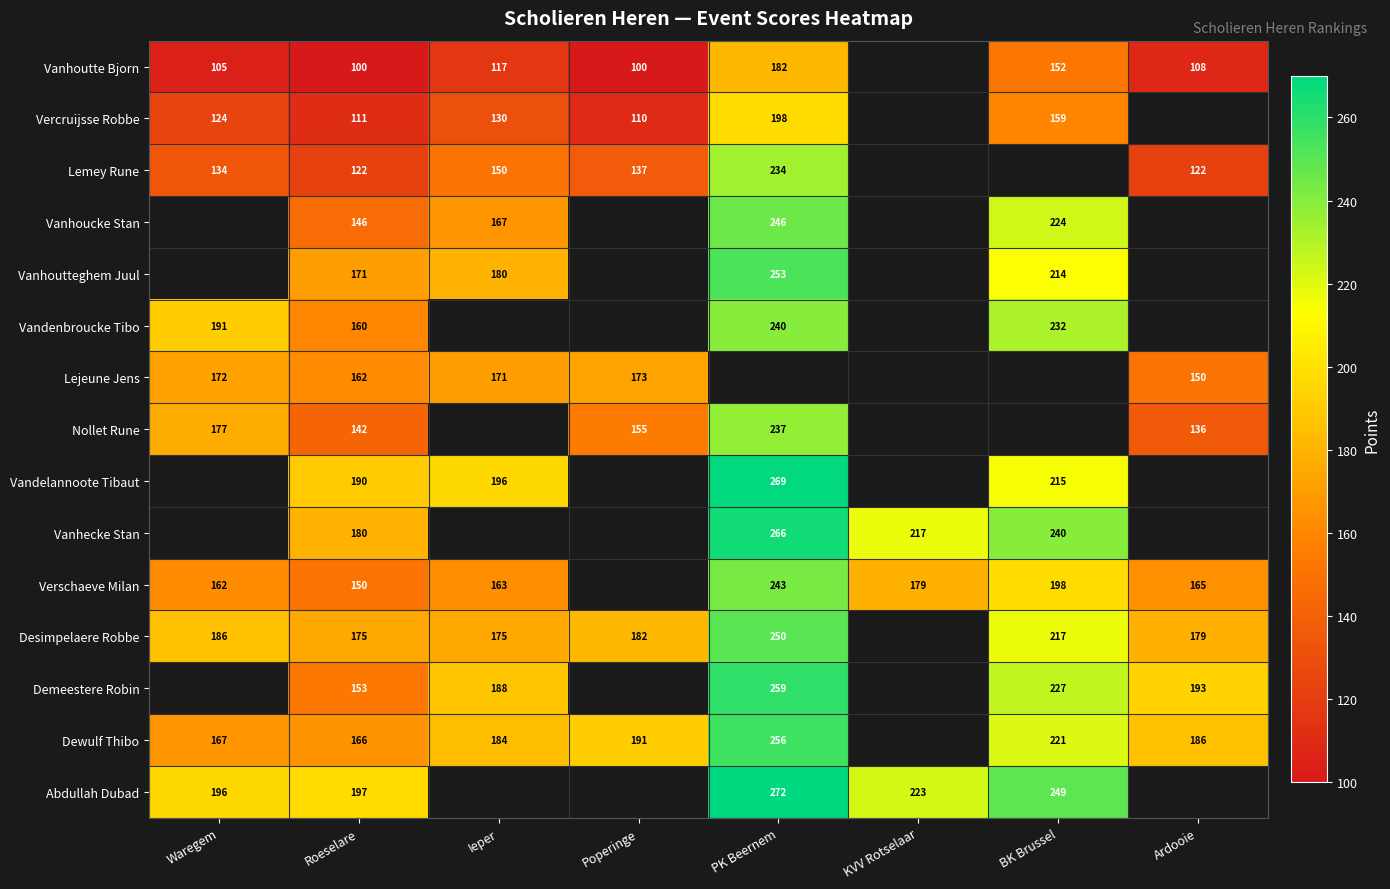

What is the difference between the highest and lowest values at Roeselare?

97